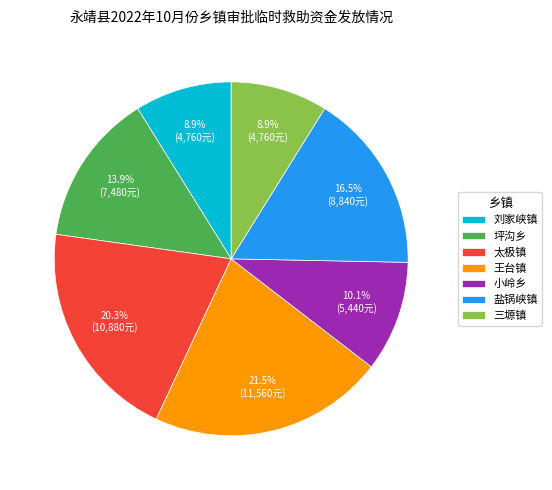

What percentage is the 小岭乡 slice, to the nearest percent?

10%